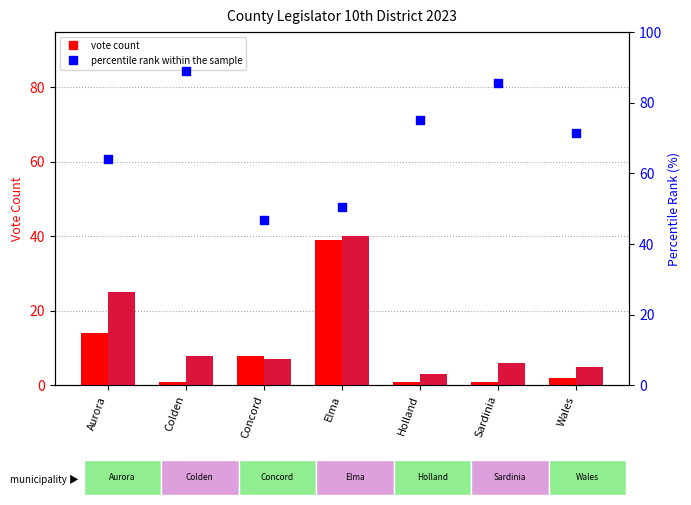

What is the total value across all series at Concord?

61.7